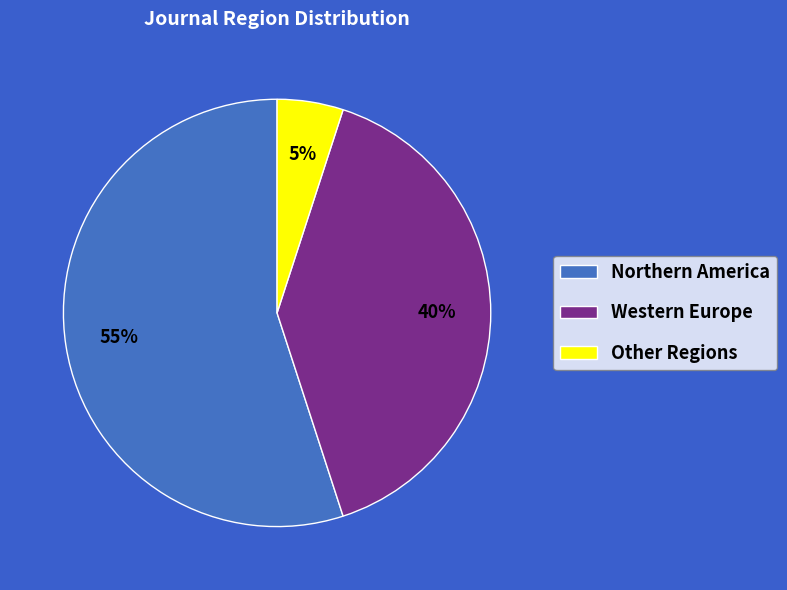

Is there a majority slice in this chart?

Yes